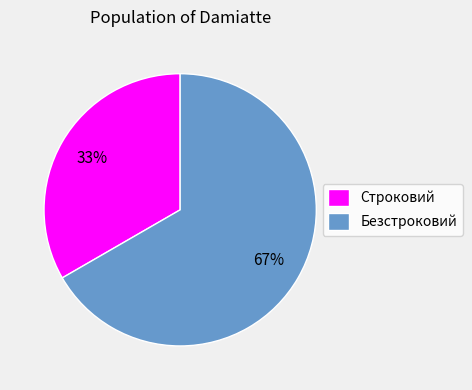

What is the largest slice in the pie chart?

Безстроковий